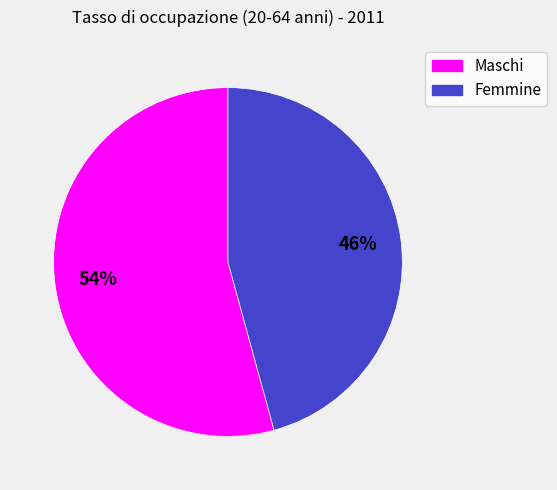

Is it true that Maschi is 69% of the pie?

False